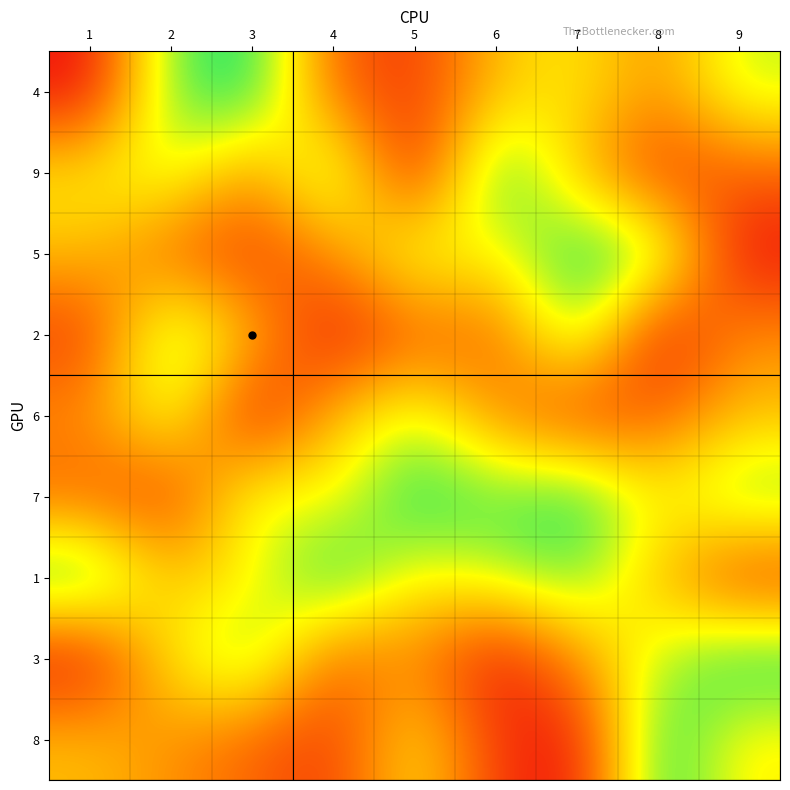

How many series are shown in this chart?

9